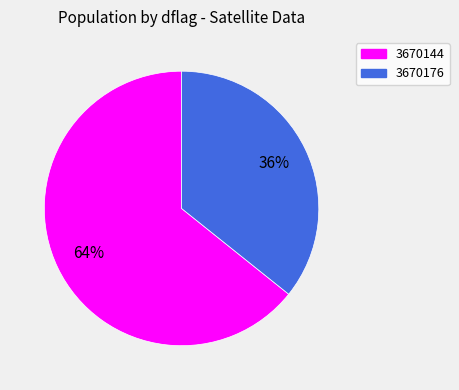

What percentage is the 3670144 slice, to the nearest percent?

64%